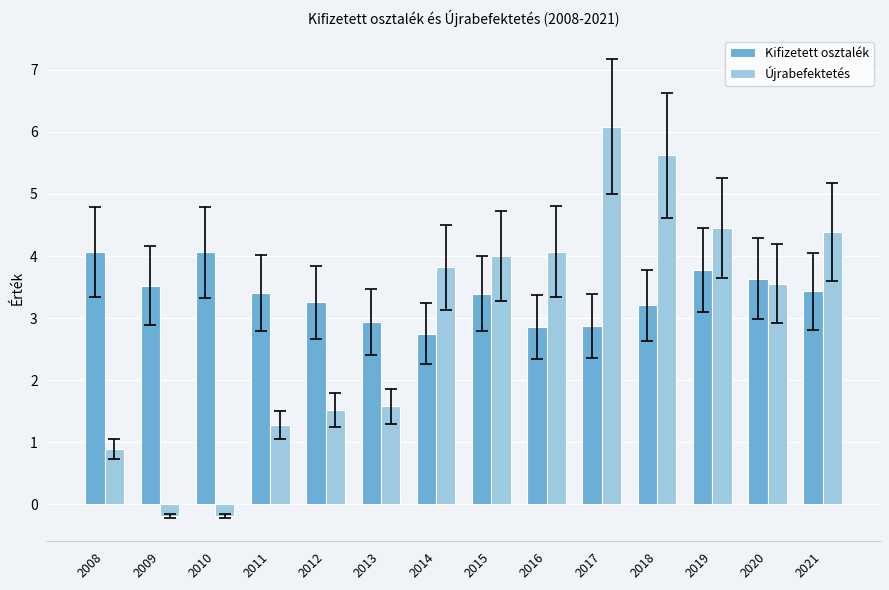

What are all the series names shown in the legend?

Kifizetett osztalék, Újrabefektetés